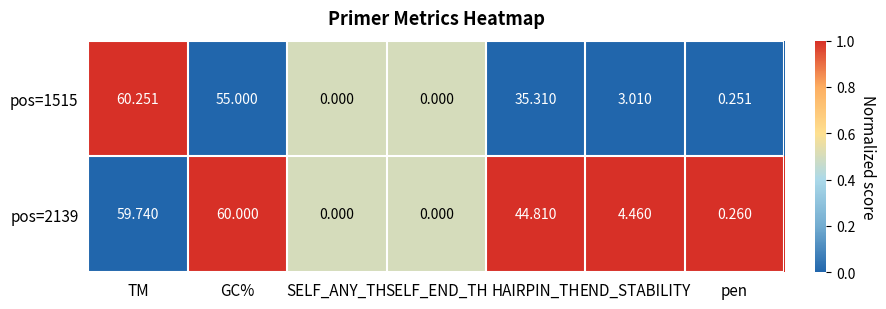

Where is pos=2139 nearest to the value 30?

HAIRPIN_TH